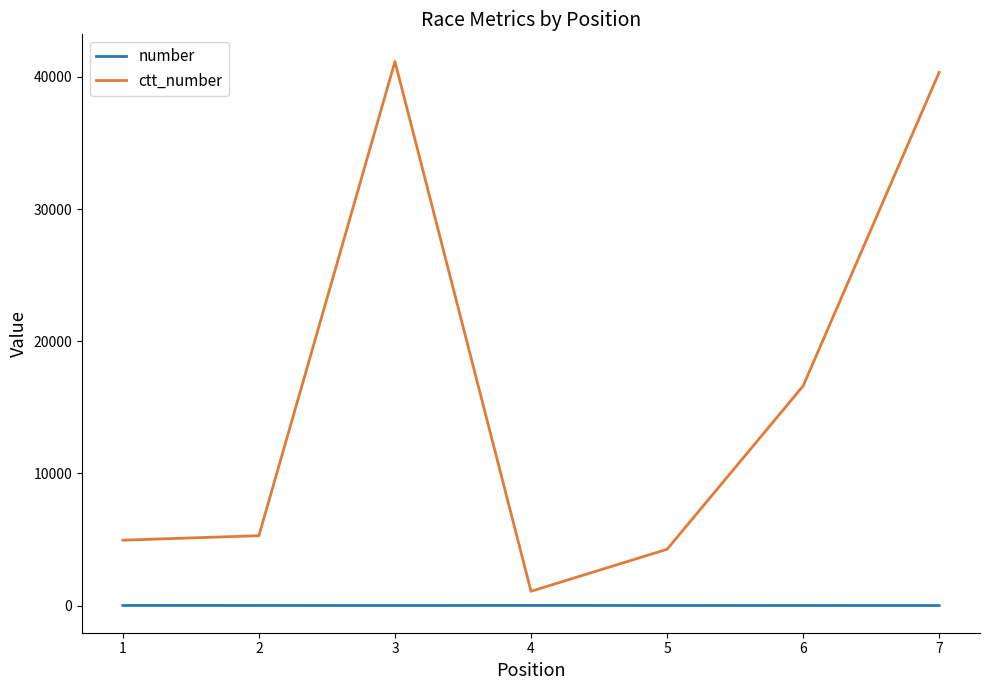

List the series in order of their peak value, highest first.

ctt_number, number